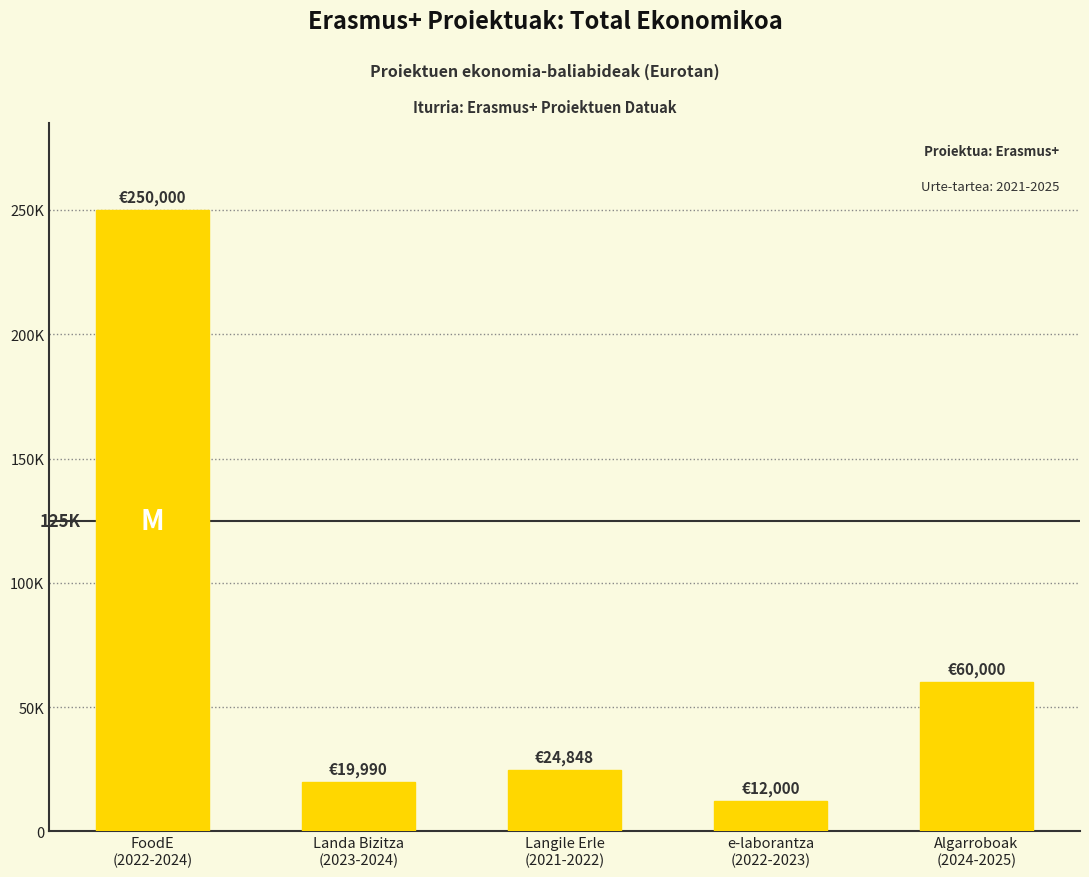

Are the bars horizontal?

No